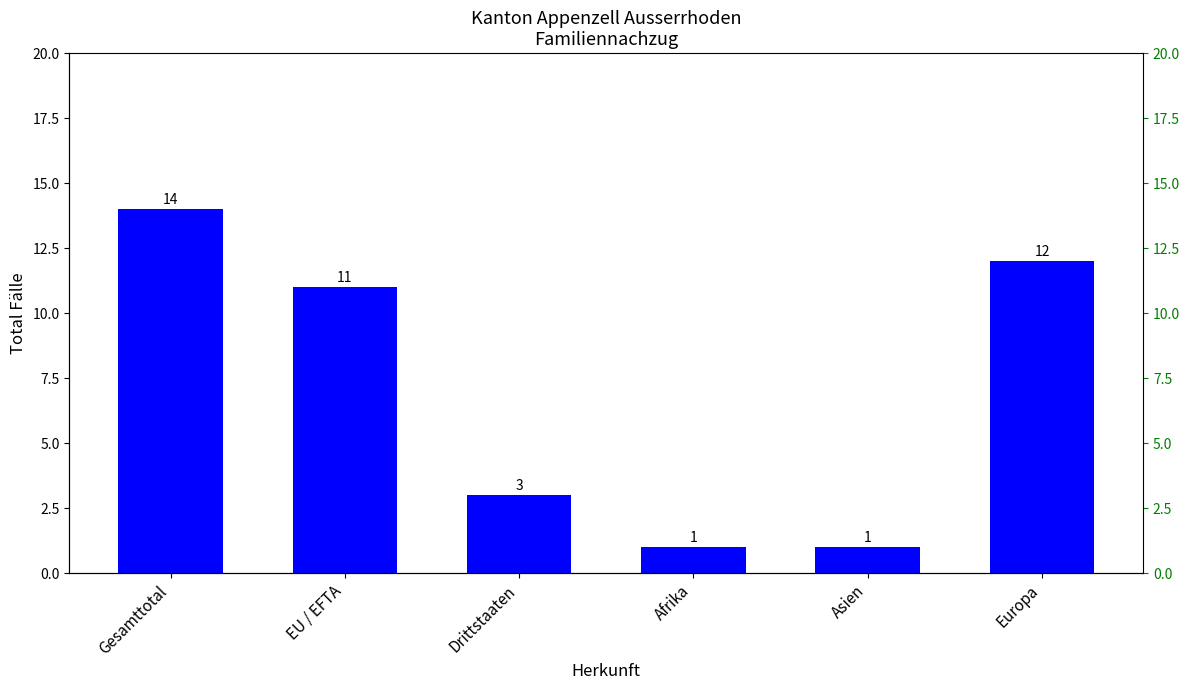

Which category has the highest value across all series?

Gesamttotal